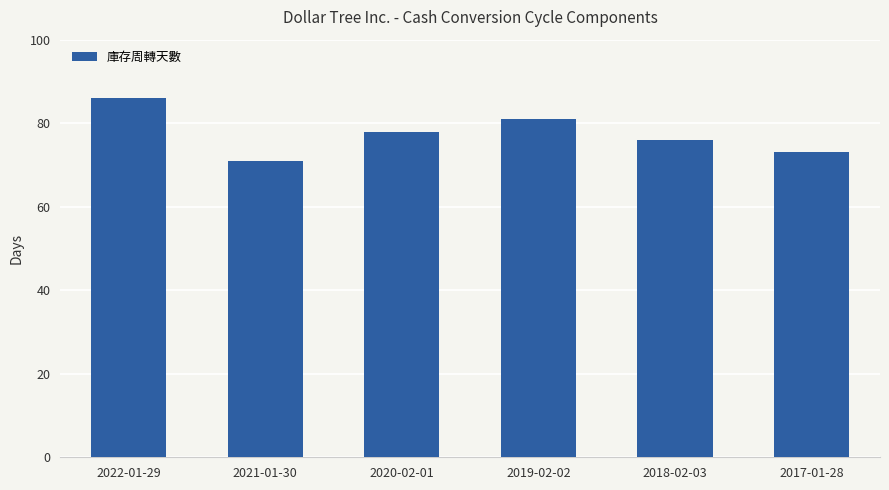

Which category has the lowest value across all series?

2021-01-30